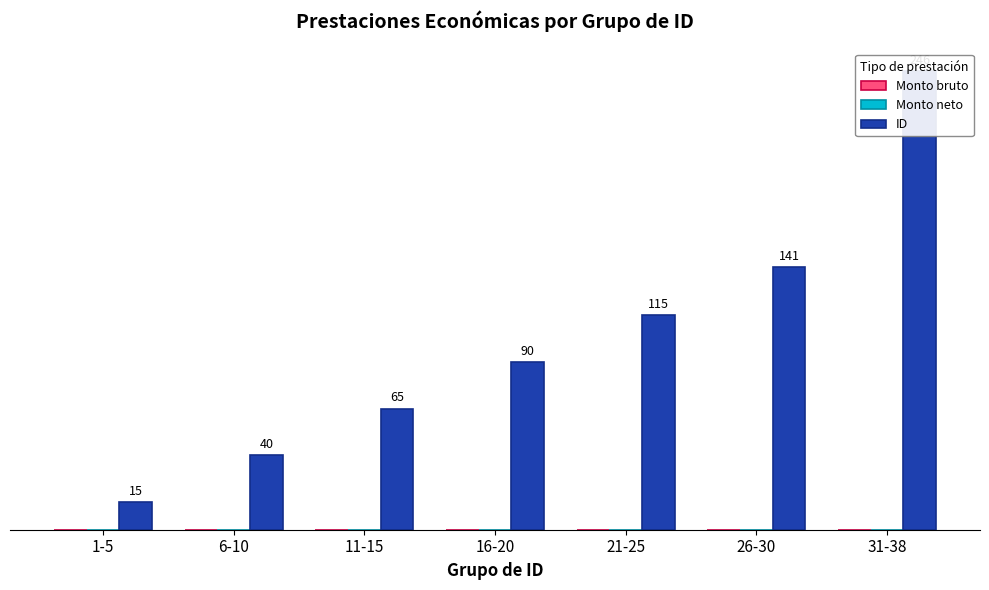

Reading left to right, list all the values displayed in this chart.

Monto bruto: 1-5=0	6-10=0	11-15=0	16-20=0	21-25=0	26-30=0	31-38=0
Monto neto: 1-5=0	6-10=0	11-15=0	16-20=0	21-25=0	26-30=0	31-38=0
ID: 1-5=15	6-10=40	11-15=65	16-20=90	21-25=115	26-30=141	31-38=246